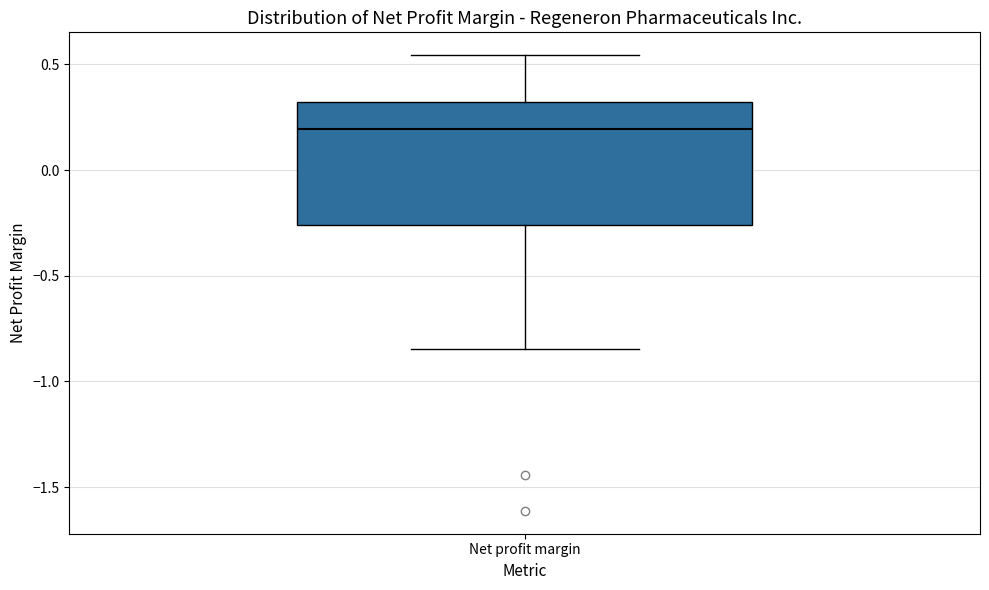

Where does the median line of the box for Net profit margin sit on the y-axis? The values are not printed on the chart, so give them approximately, as read against the axis.

0.20